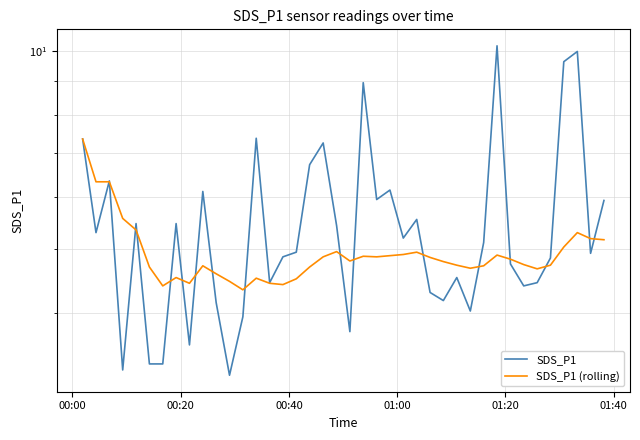

The SDS_P1 series shows 1.4 at 8. True or false?

False